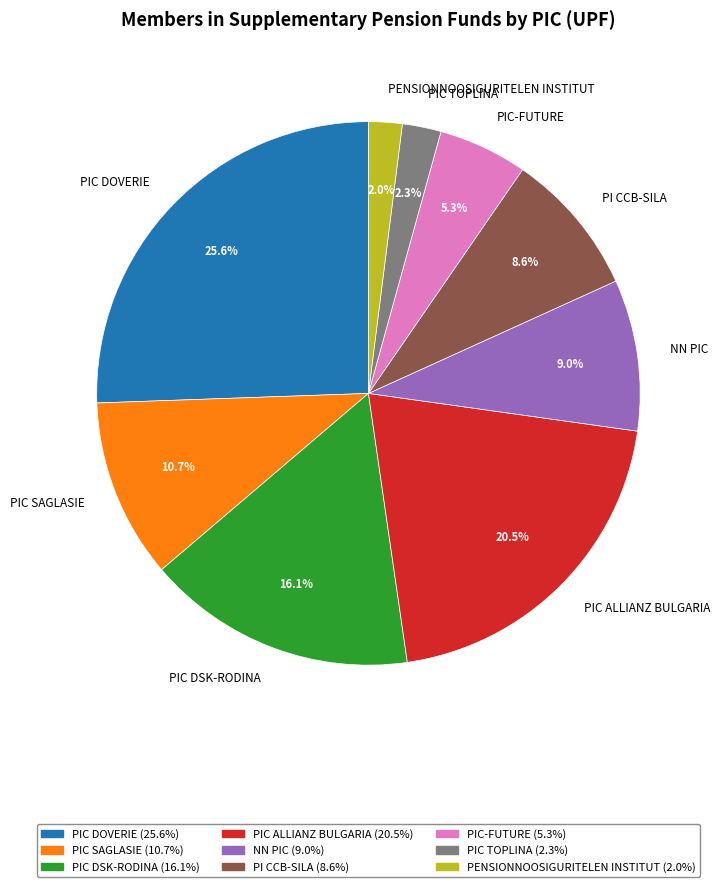

What is the largest slice in the pie chart?

PIC DOVERIE